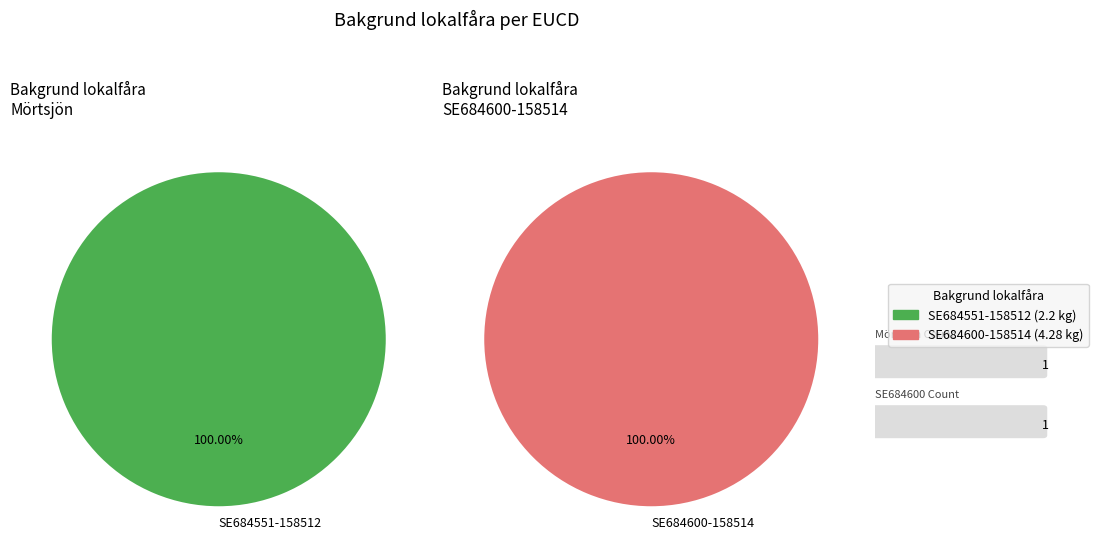

To the nearest percent, what portion does SE684600-158514 represent?

66%